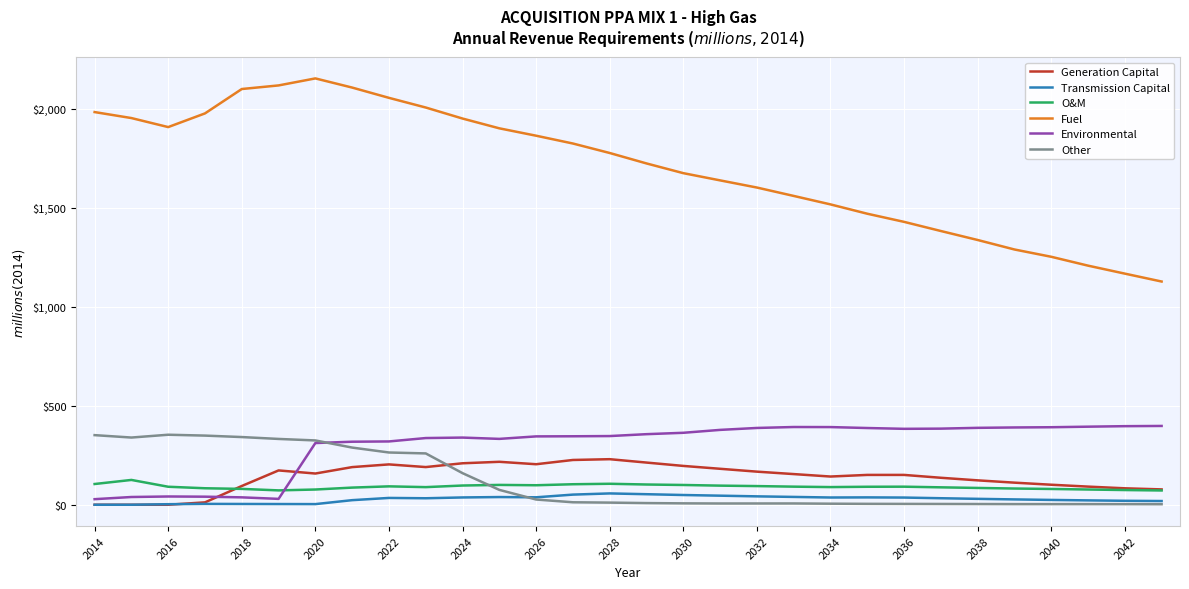

What is the maximum value for Transmission Capital?

57.2